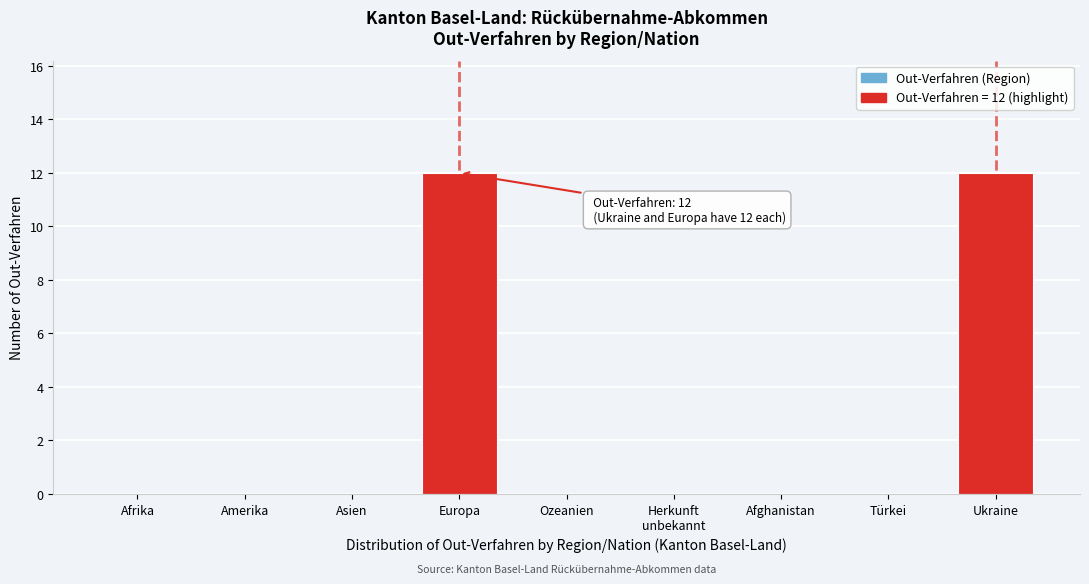

The value at Europa is 21. True or false?

False